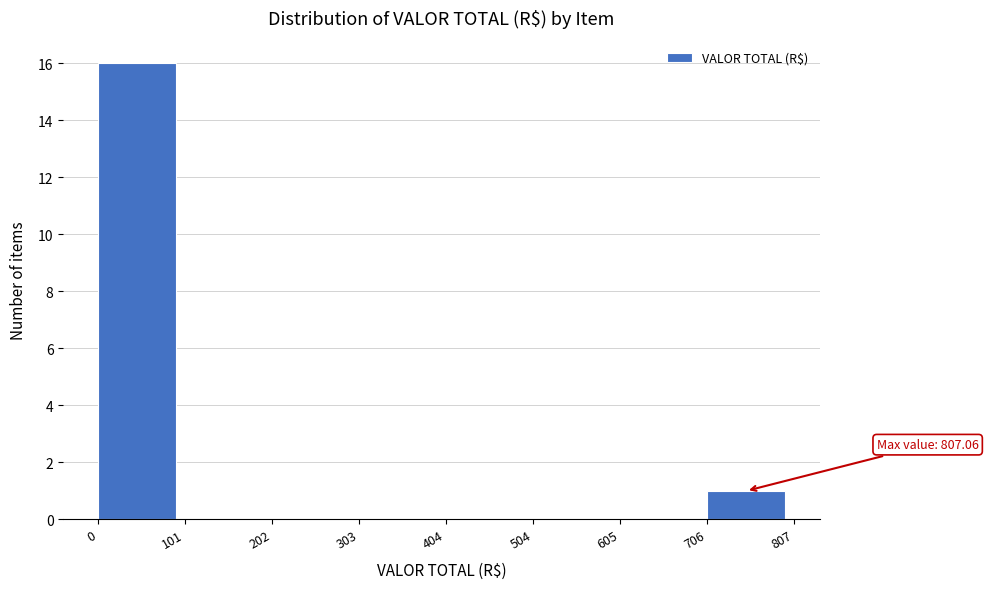

Which range on the x-axis has the tallest bar?

0 to 101